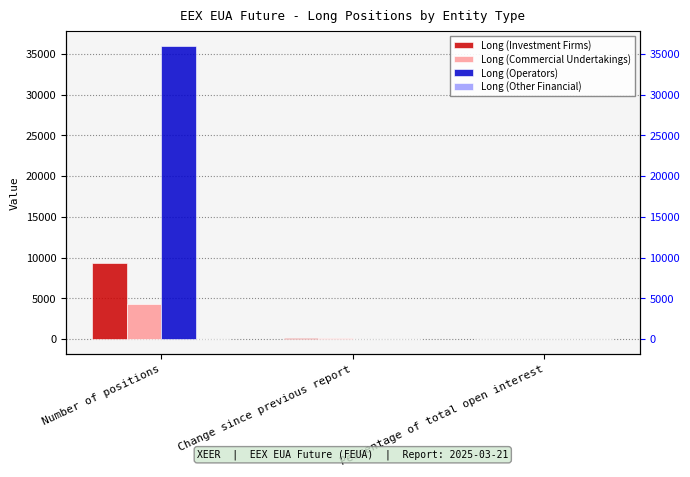

Which category has the highest value across all series?

Number of positions